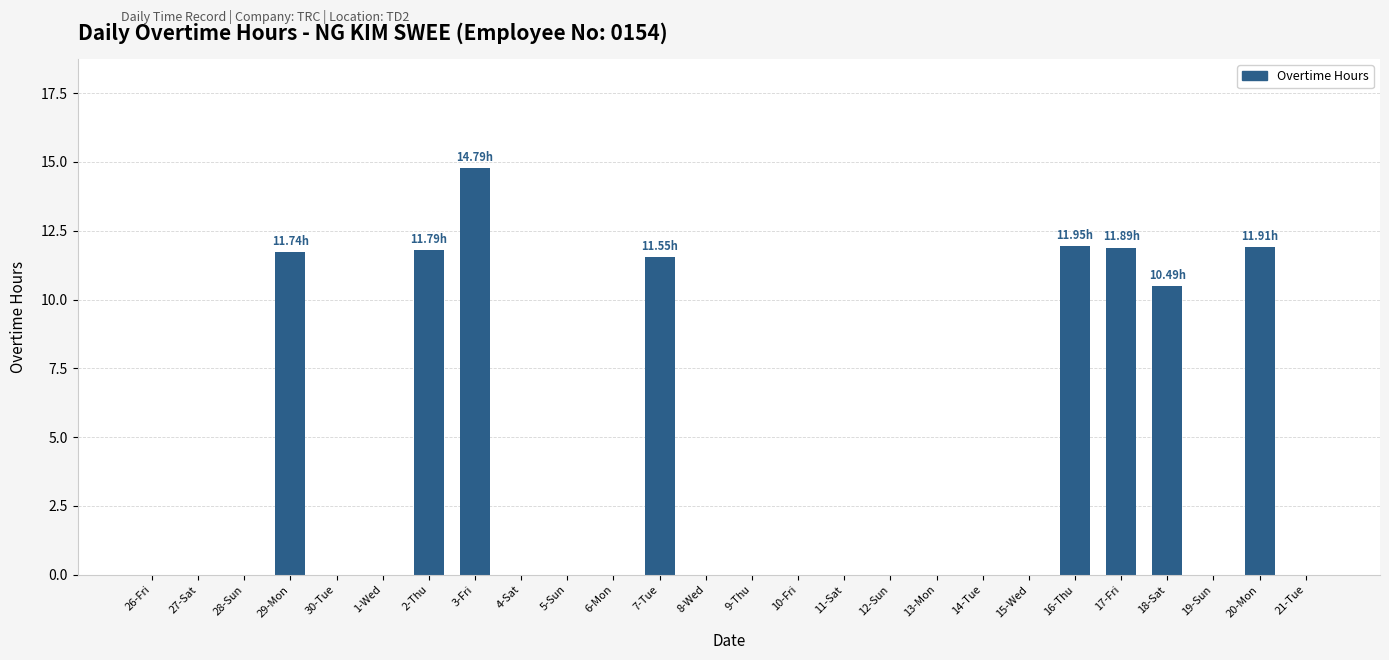

What is the change in value from 28-Sun to 2-Thu?

+11.8